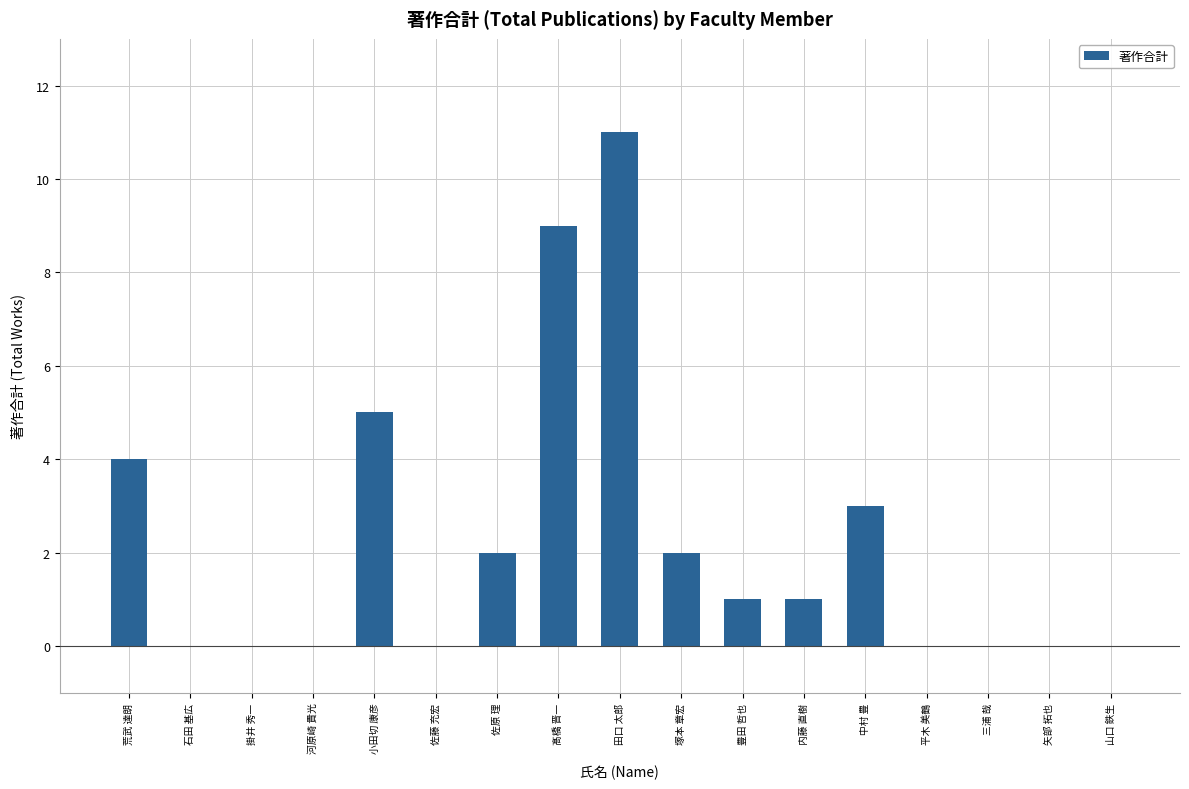

Are the bars grouped side by side (vs. stacked)?

No